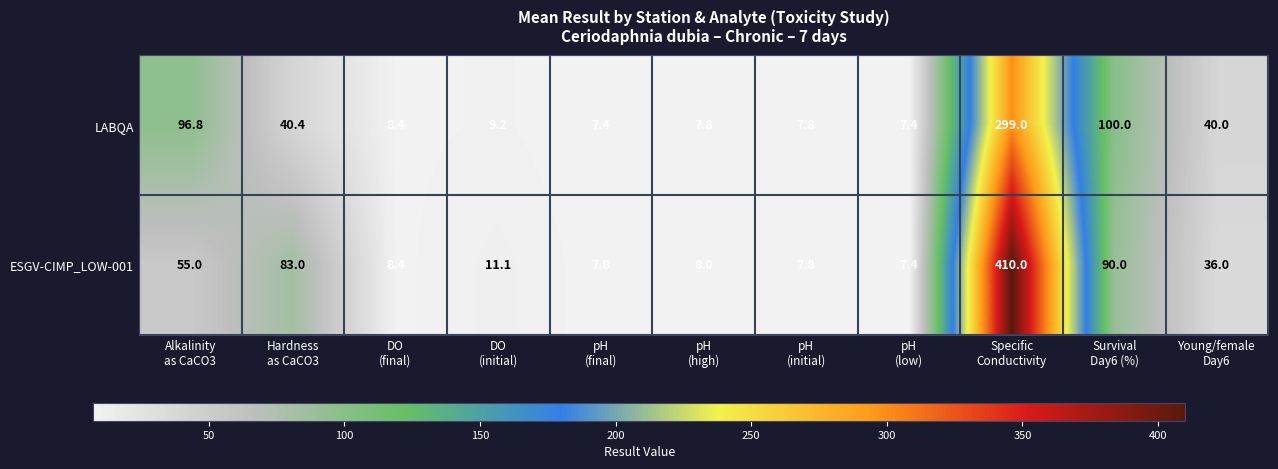

What is the sum of all ESGV-CIMP_LOW-001 values?

724.5